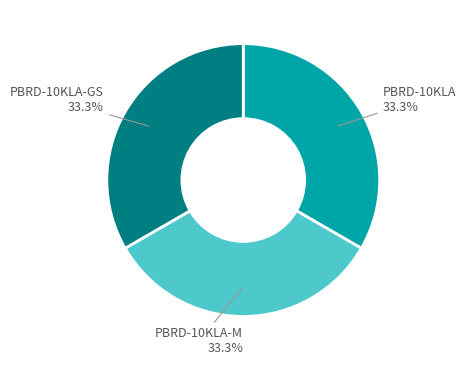

Count the number of slices in the pie.

3